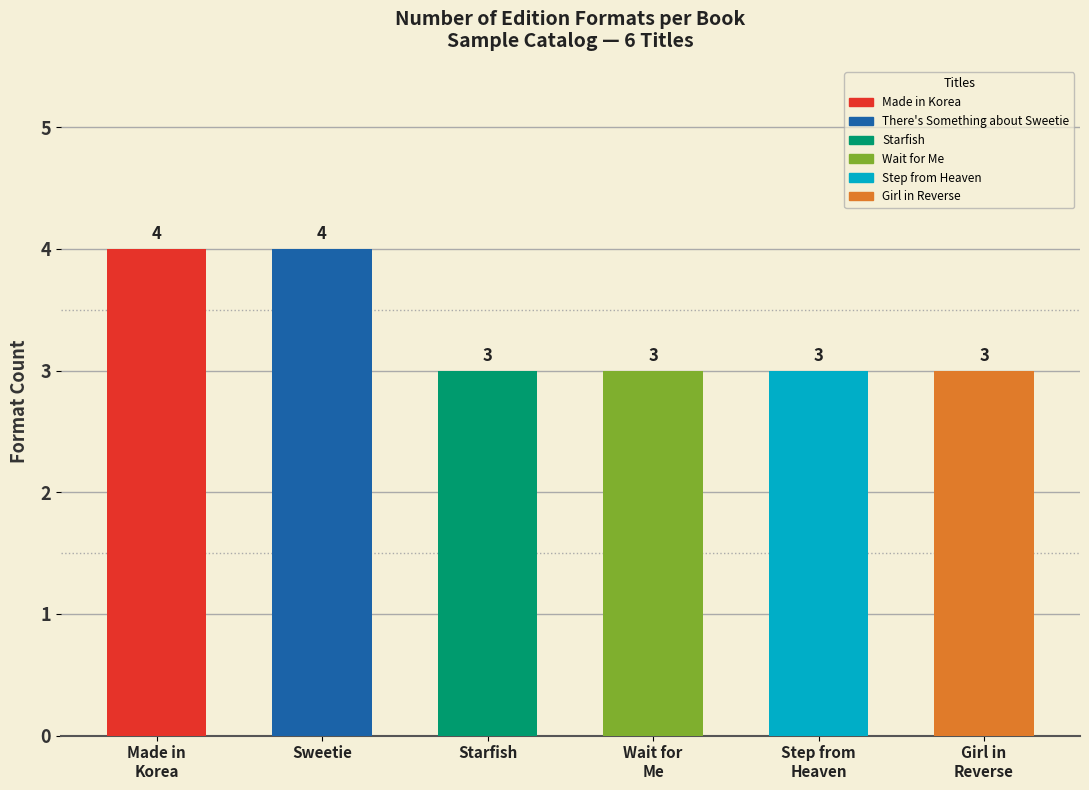

Reading left to right, extract all data points from this chart.

4	4	3	3	3	3